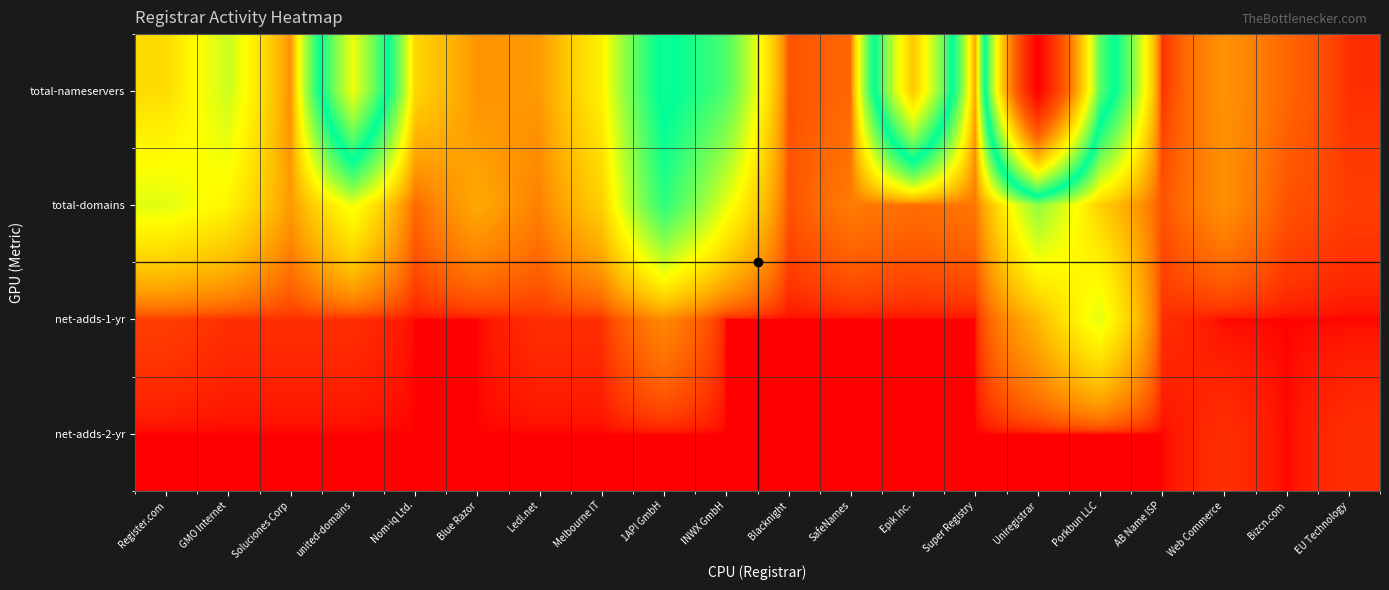

Which label corresponds to the largest value in the chart?

Uniregistrar